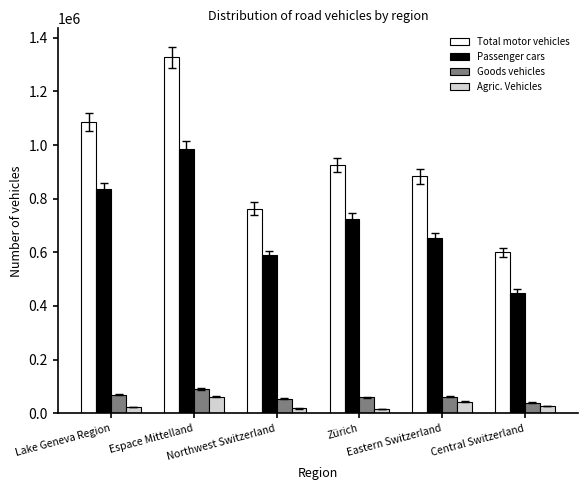

What is the maximum value shown in the chart?

1326932